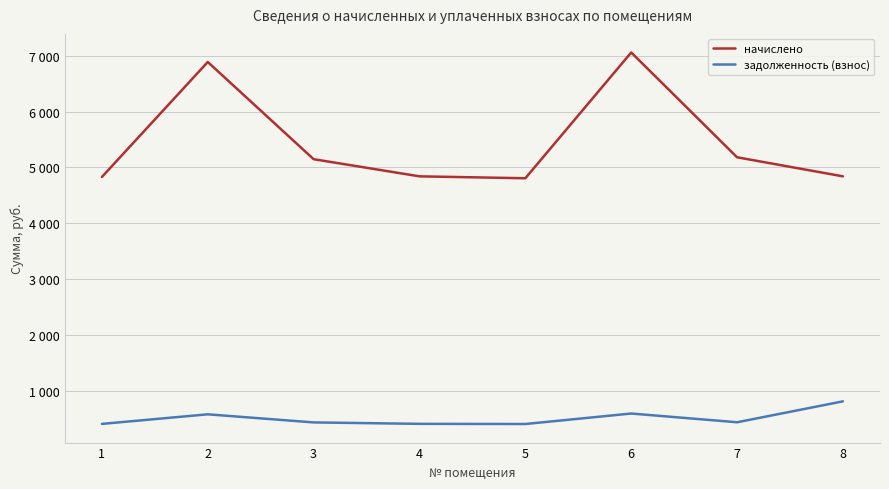

What are all the series names shown in the legend?

начислено, задолженность (взнос)